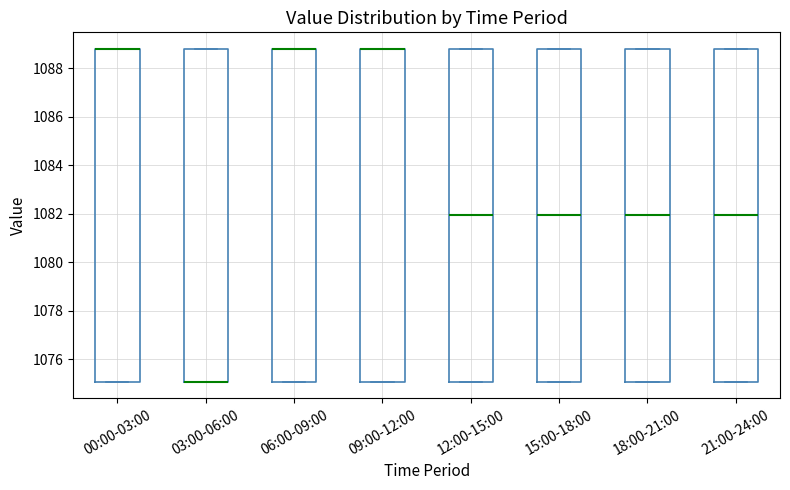

Reading left to right, read every box against the y-axis: the position of its median line, the range the box covers, and the ends of its whiskers. The values are not printed on the chart, so give them approximately, as read against the axis.

00:00-03:00: median 1088.8 (drawn on the box's upper edge), box 1075.0 to 1088.8, whiskers 1075.0 to 1088.8
03:00-06:00: median 1075.0 (drawn on the box's lower edge), box 1075.0 to 1088.8, whiskers 1075.0 to 1088.8
06:00-09:00: median 1088.8 (drawn on the box's upper edge), box 1075.0 to 1088.8, whiskers 1075.0 to 1088.8
09:00-12:00: median 1088.8 (drawn on the box's upper edge), box 1075.0 to 1088.8, whiskers 1075.0 to 1088.8
12:00-15:00: median 1082.0, box 1075.0 to 1088.8, whiskers 1075.0 to 1088.8
15:00-18:00: median 1082.0, box 1075.0 to 1088.8, whiskers 1075.0 to 1088.8
18:00-21:00: median 1082.0, box 1075.0 to 1088.8, whiskers 1075.0 to 1088.8
21:00-24:00: median 1082.0, box 1075.0 to 1088.8, whiskers 1075.0 to 1088.8